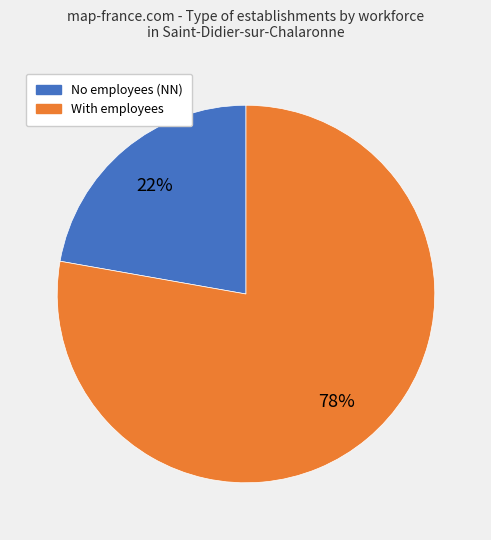

Count the number of slices in the pie.

2